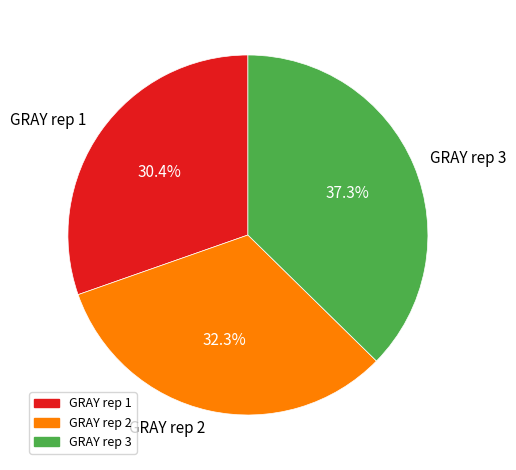

Which slice is the smallest?

GRAY rep 1